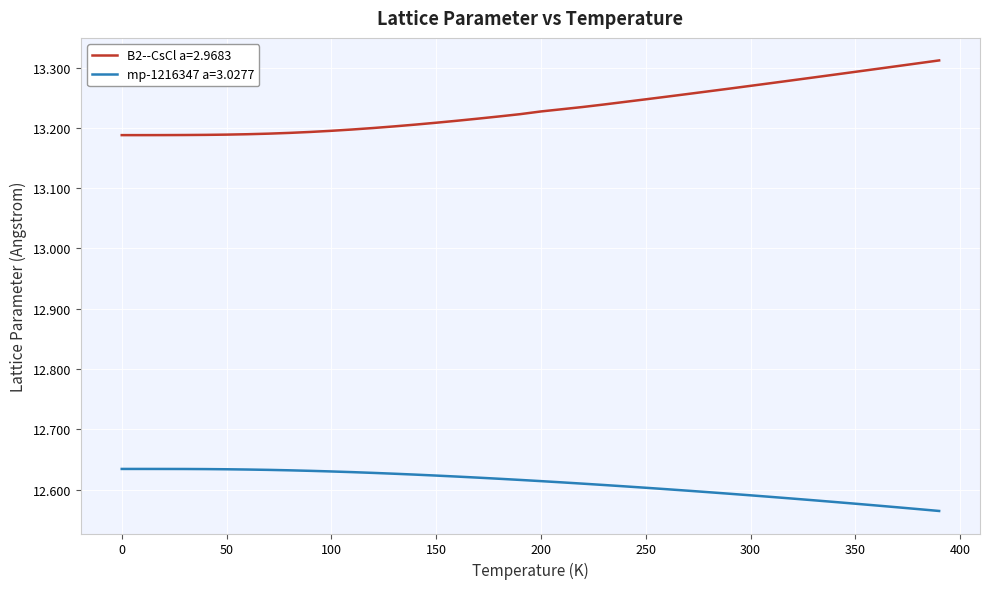

What are all the series names shown in the legend?

B2--CsCl a=2.9683, mp-1216347 a=3.0277